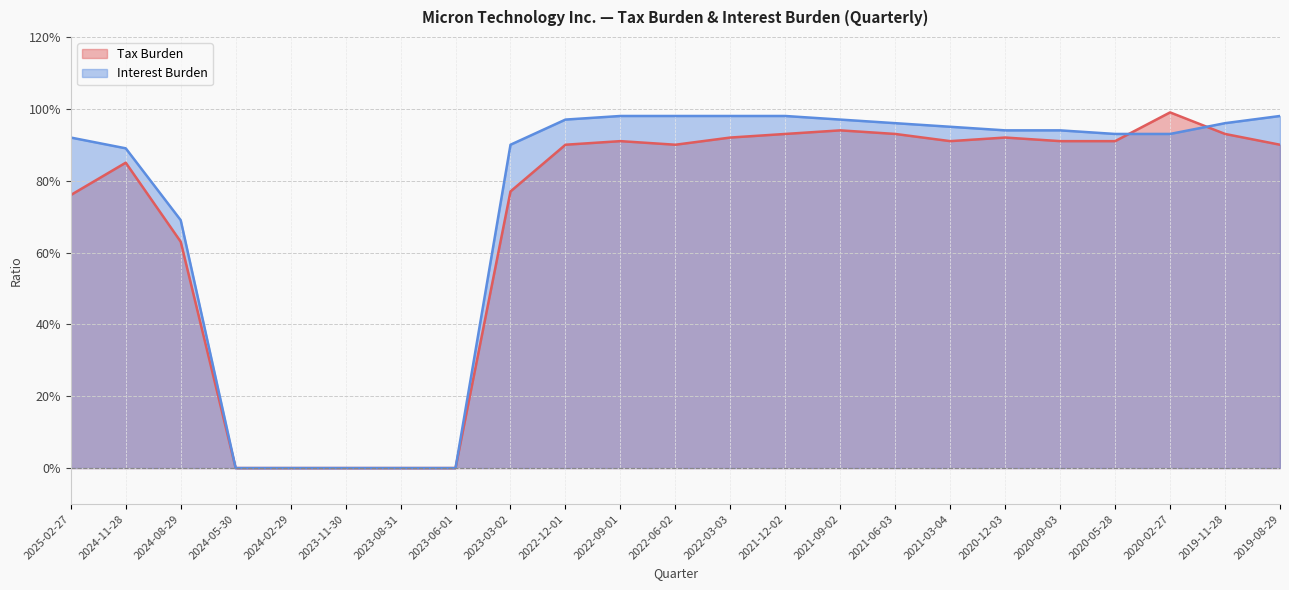

Which series changed the most between 2022-12-01 and 2019-11-28?

Tax Burden